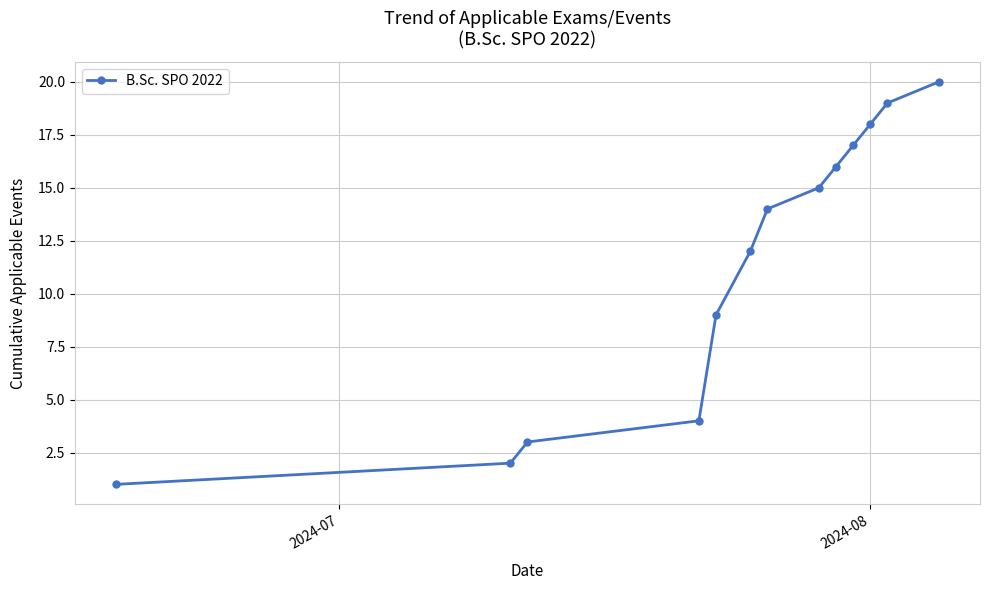

What is the maximum value shown in the chart?

20